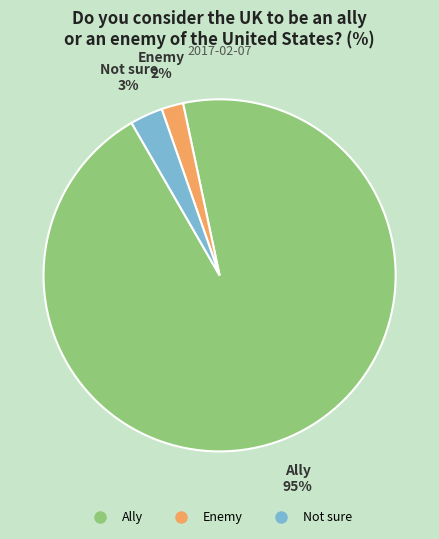

What is the smallest slice in the pie chart?

Enemy